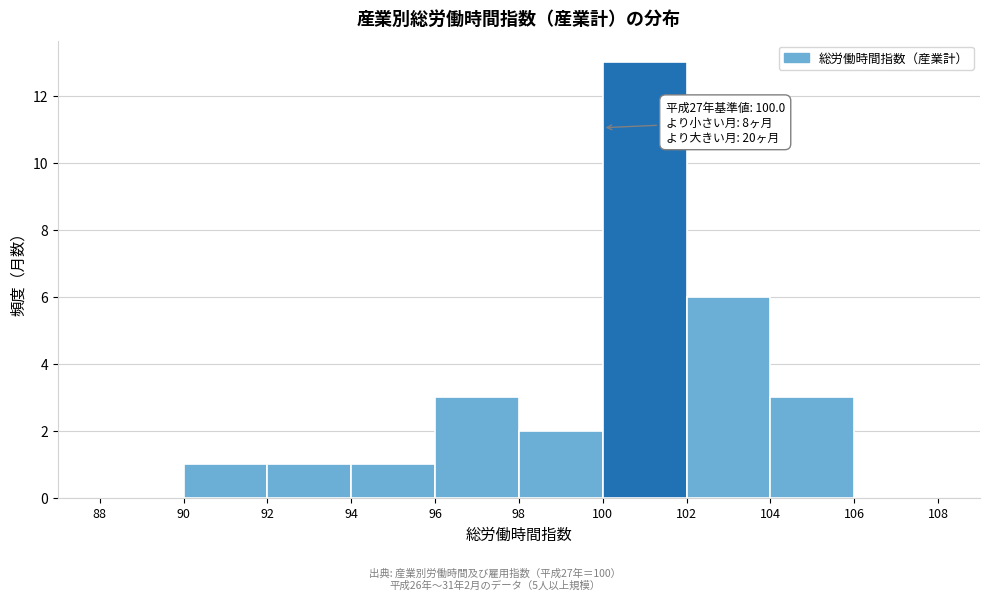

Over which range of the x-axis is the bar tallest?

100 to 102